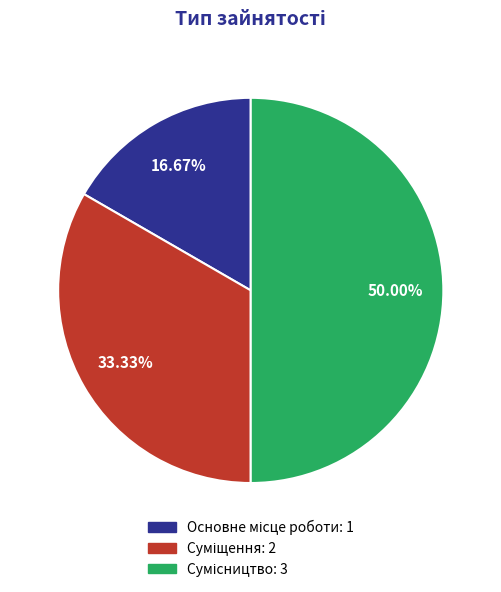

To the nearest percent, what percentage of the pie is Суміщення?

33%